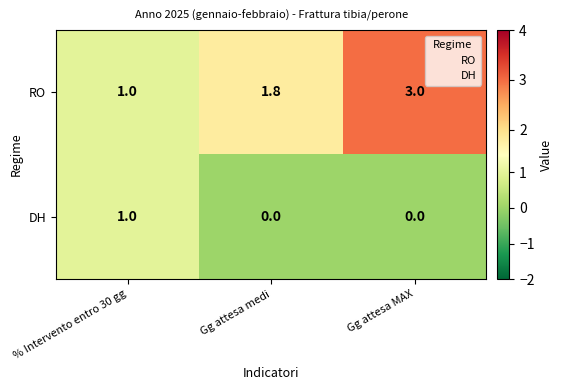

Where is RO nearest to the value 2?

Gg attesa medi